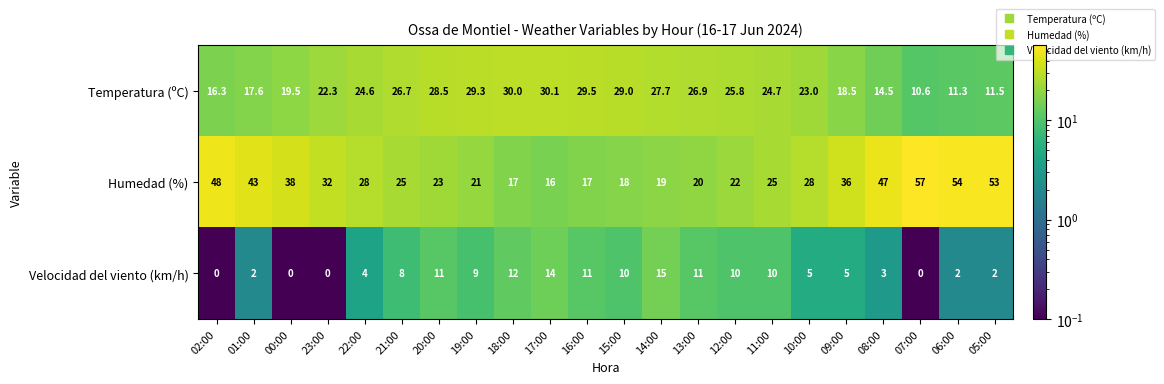

At how many categories does at least one series exceed 52?

3